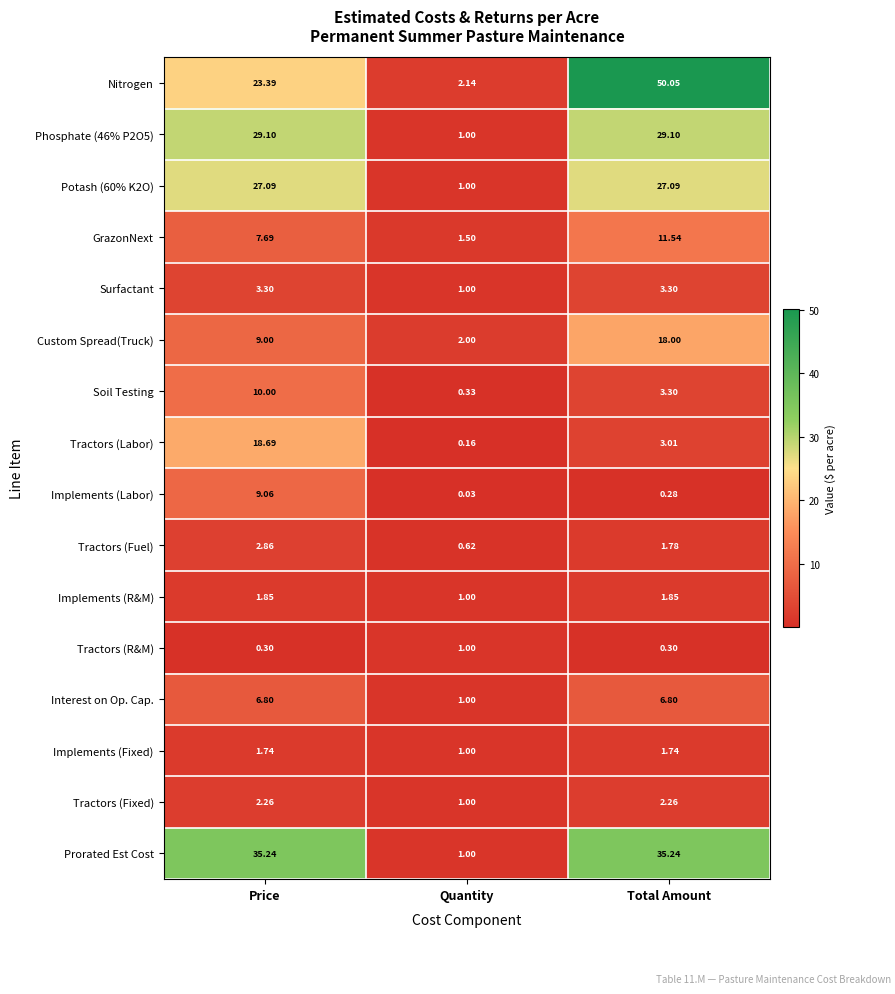

Which category has the highest value across all series?

Total Amount